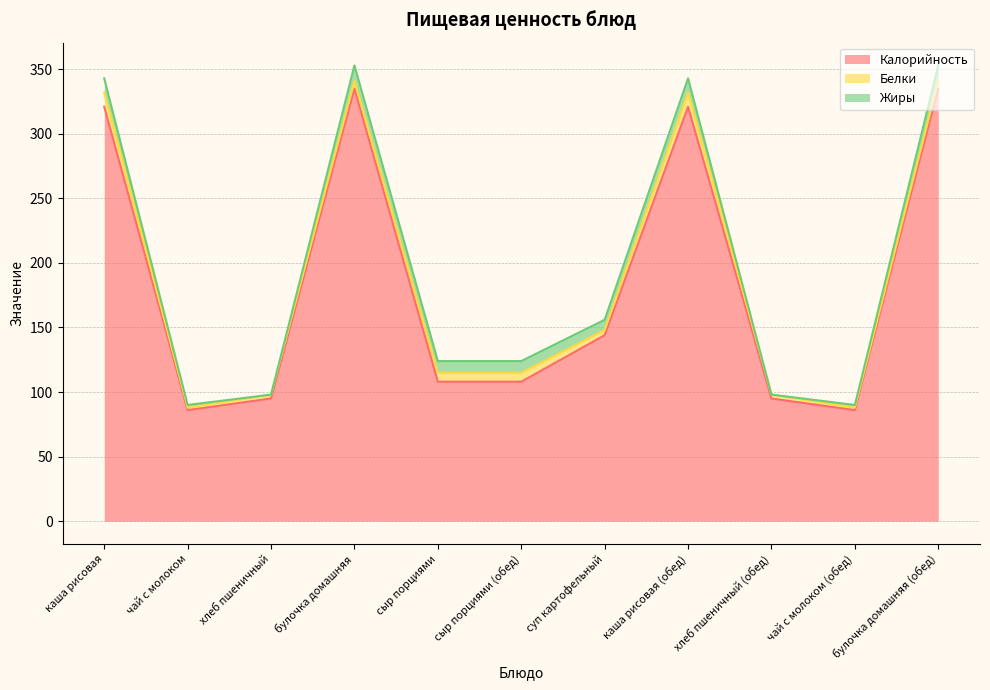

The Жиры series shows 5 at хлеб пшеничный (обед). True or false?

False